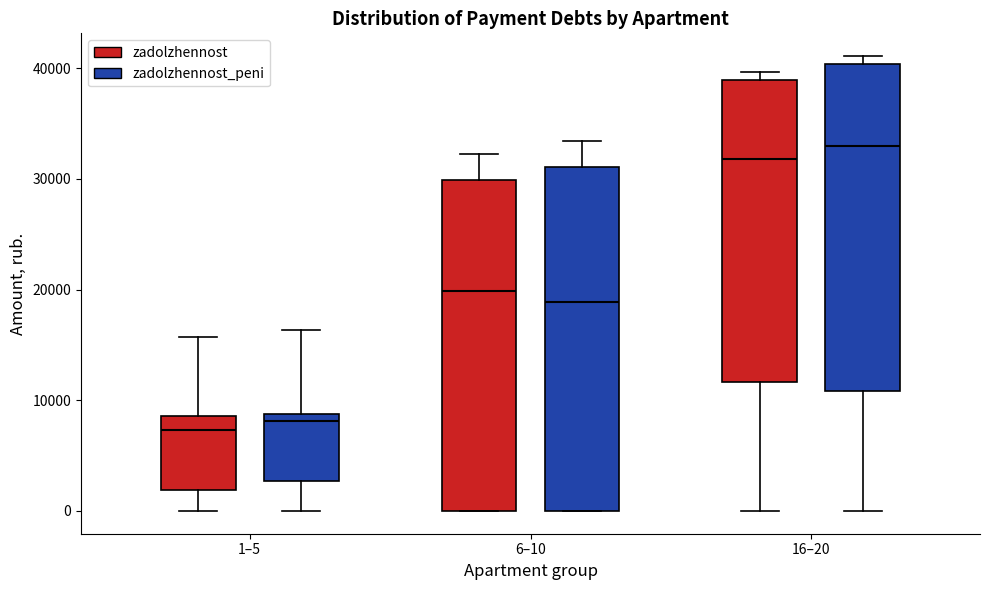

Which box is the tallest, from its lower edge to its upper edge?

6–10 (zadolzhennost_peni)